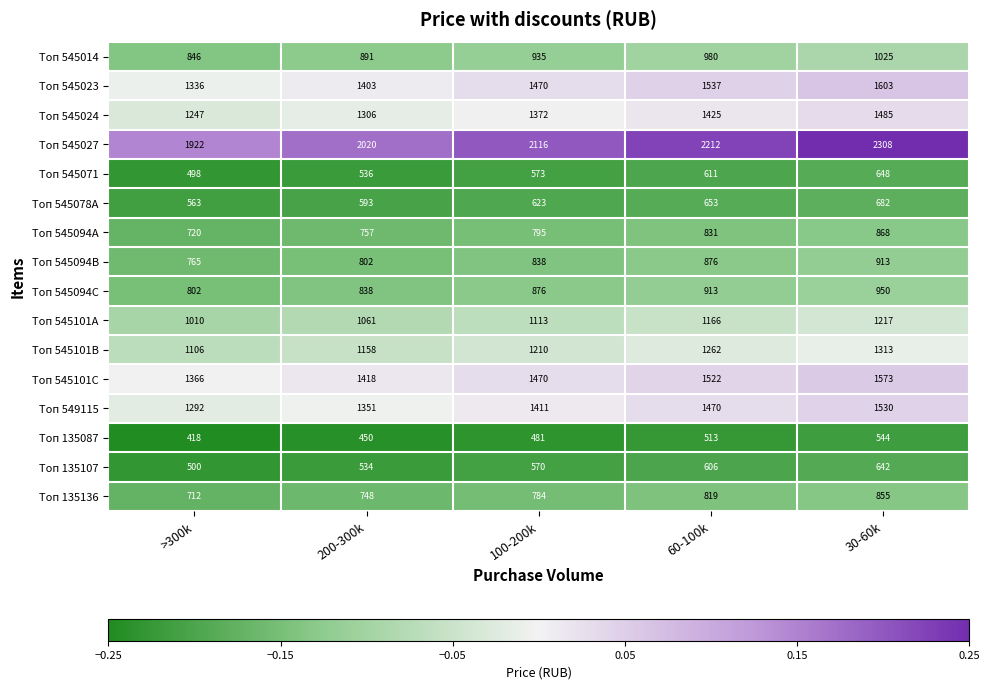

At which category is the sum across all series the highest?

30-60k